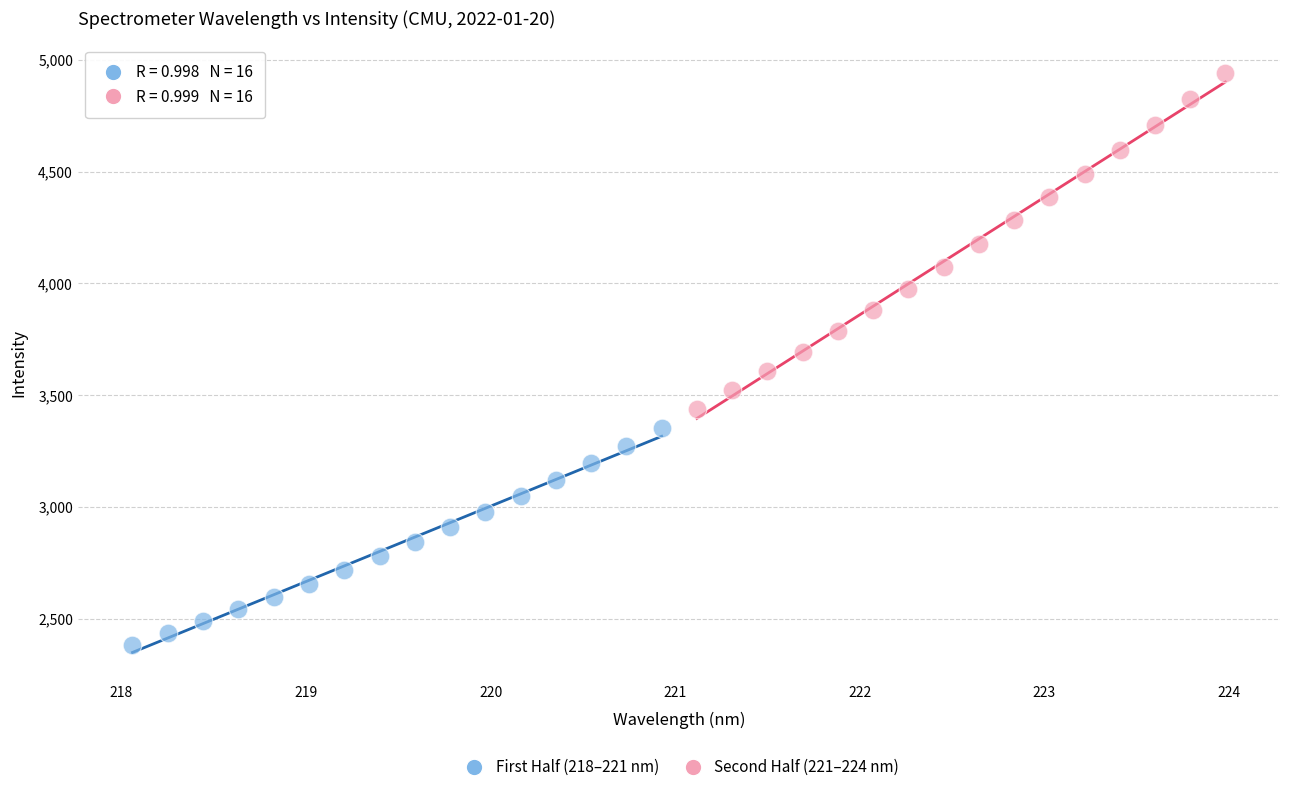

Which series has the widest spread of Y values?

Second Half (221–224 nm)